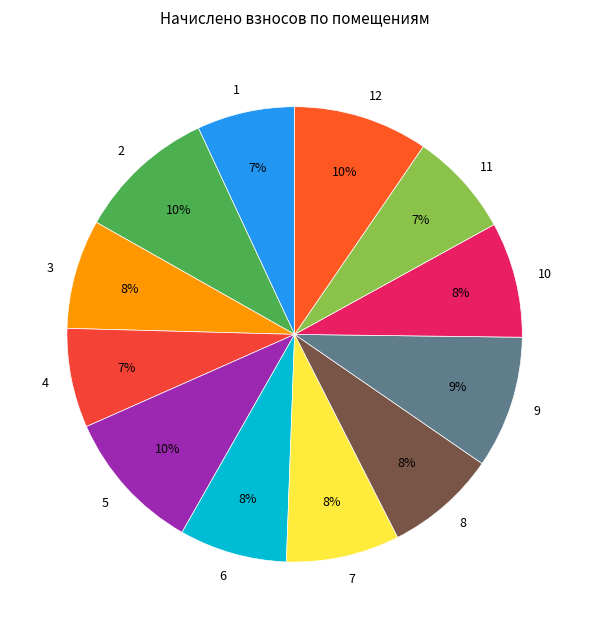

To the nearest percent, what is the average slice percentage?

8%